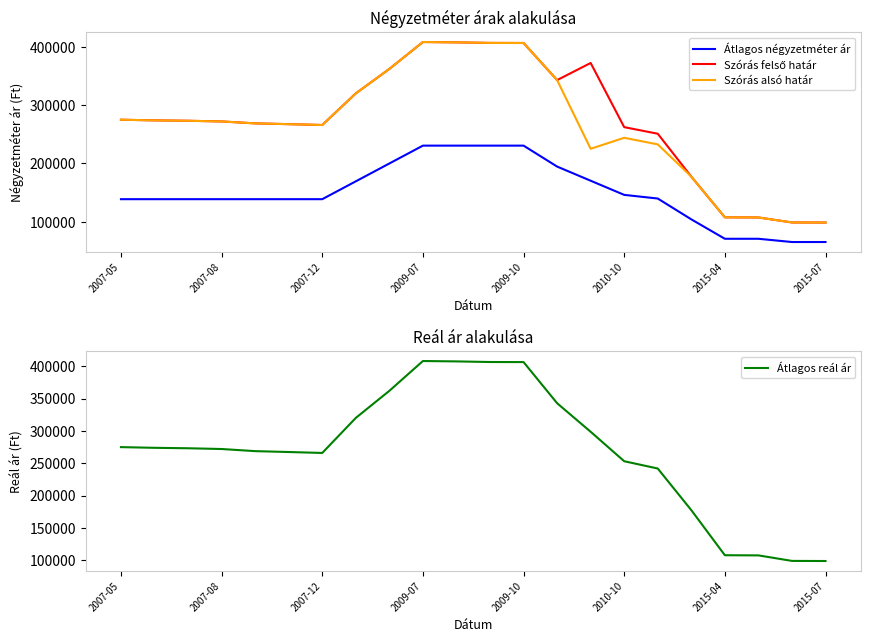

True or false: Átlagos reál ár has a value of 99050 at 20.

True